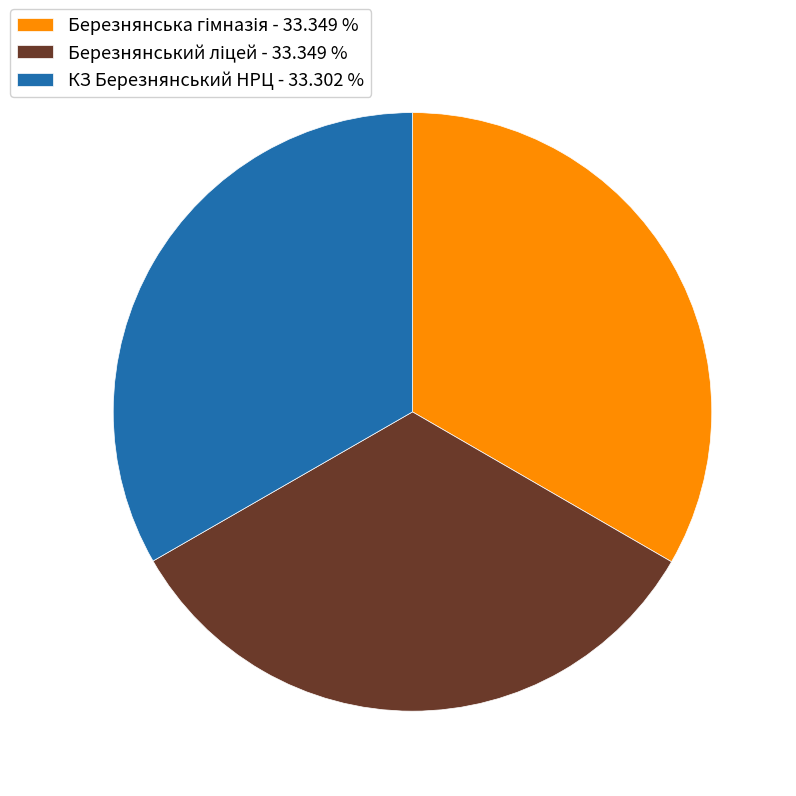

Is there a majority slice in this chart?

No